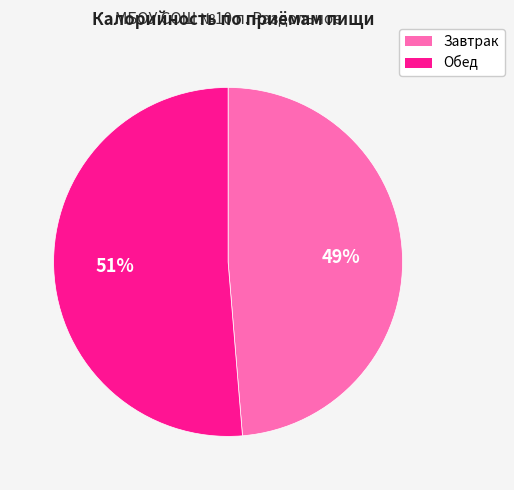

Rank the categories by value from lowest to highest.

Завтрак, Обед